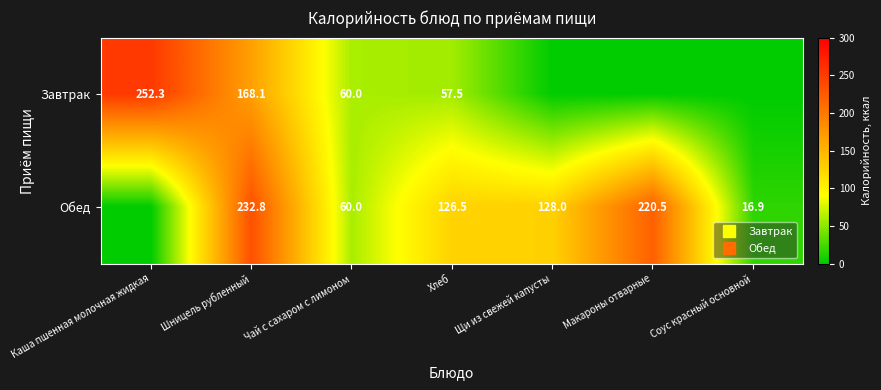

At Чай с сахаром с лимоном, list the series in order from largest to smallest.

Завтрак, Обед